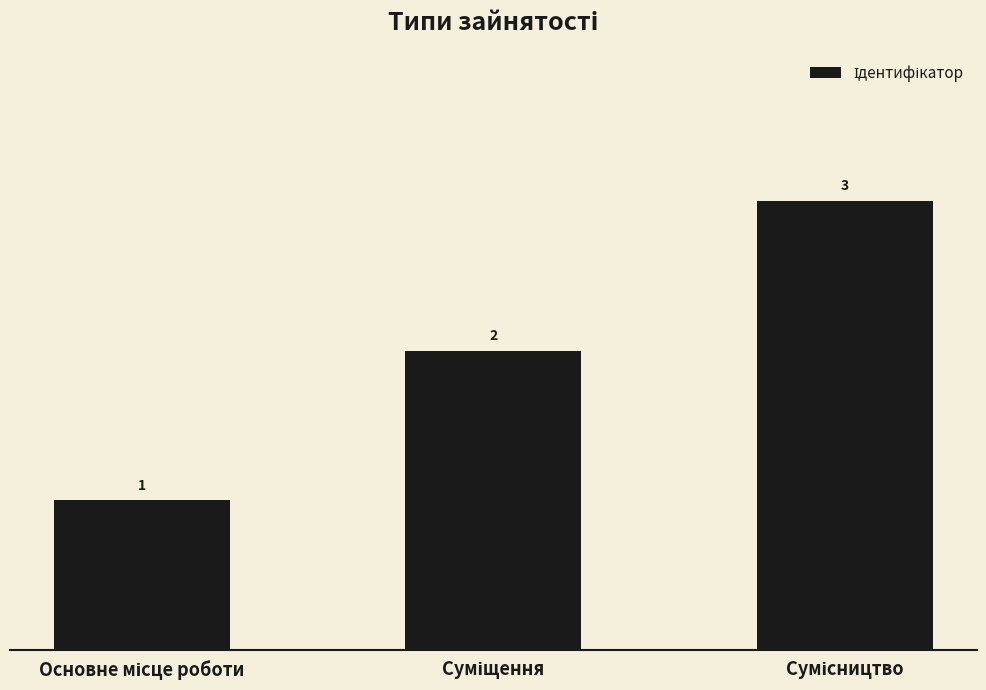

What is the value of the 1st bar from the left?

1